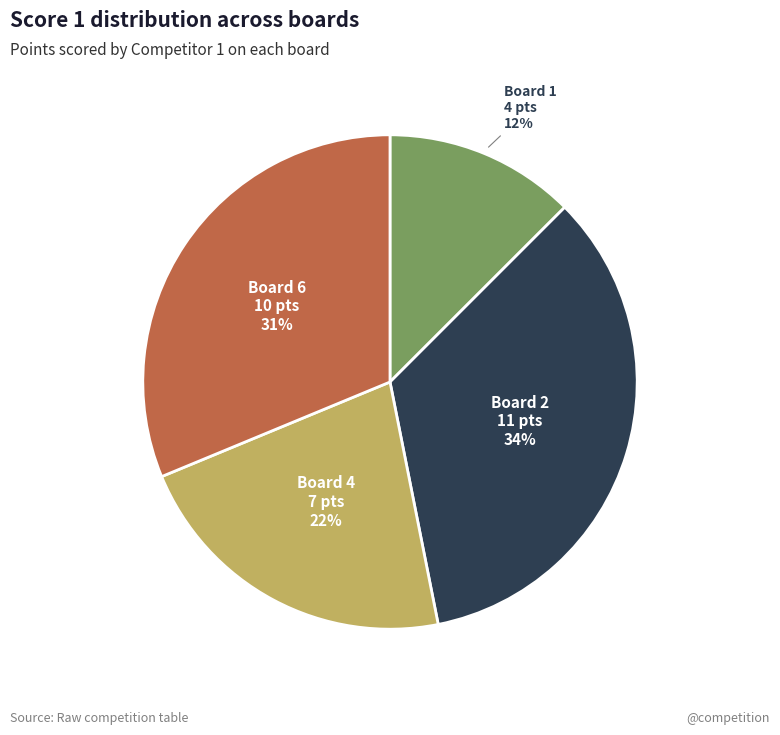

Is there any slice that represents more than half of the pie?

No